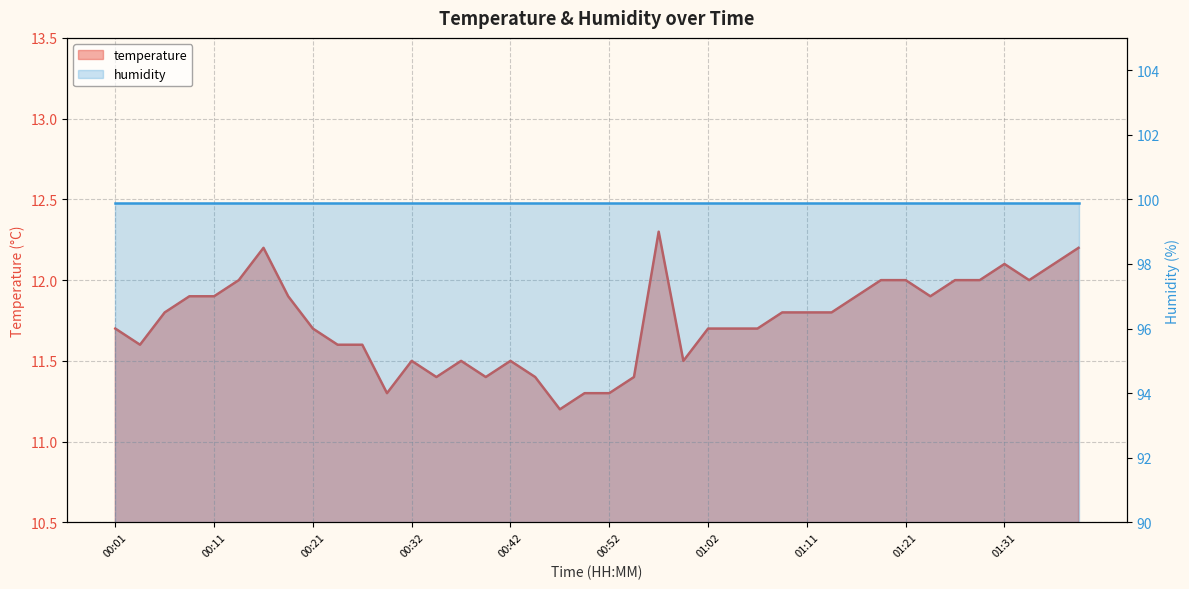

What is the change in value from 00:06 to 00:42?

-0.3